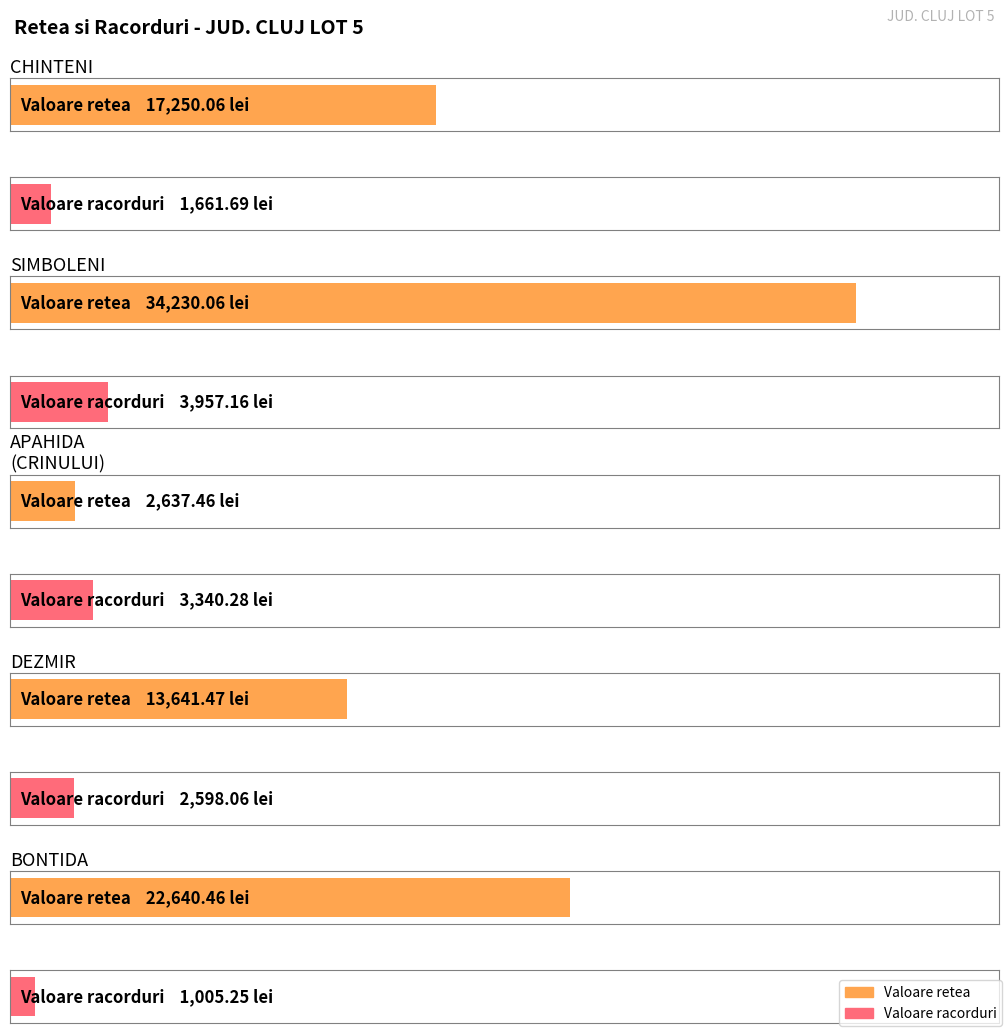

What is the difference between the Valoare racorduri values at DEZMIR and CHINTENI?

936.4